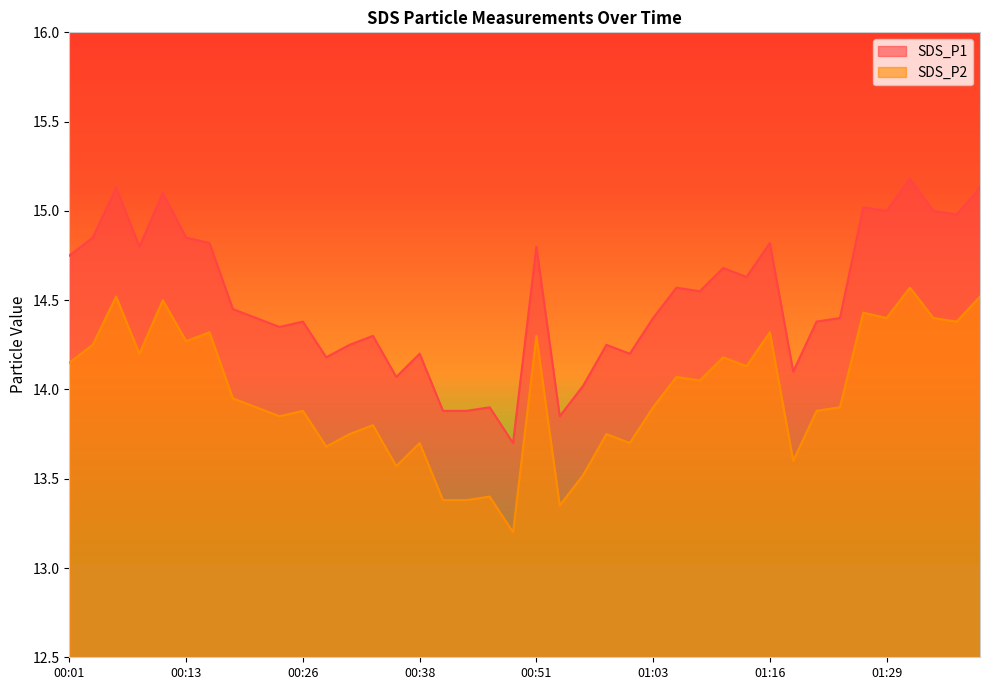

The value of SDS_P2 at 01:11 is 19.0. True or false?

False